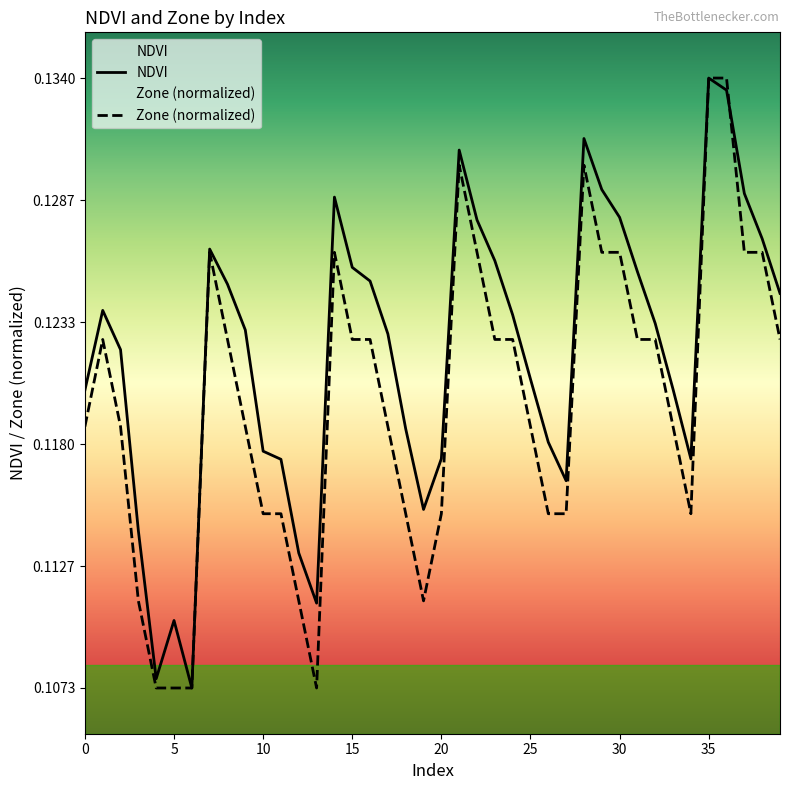

What is the maximum value shown in the chart?

0.1